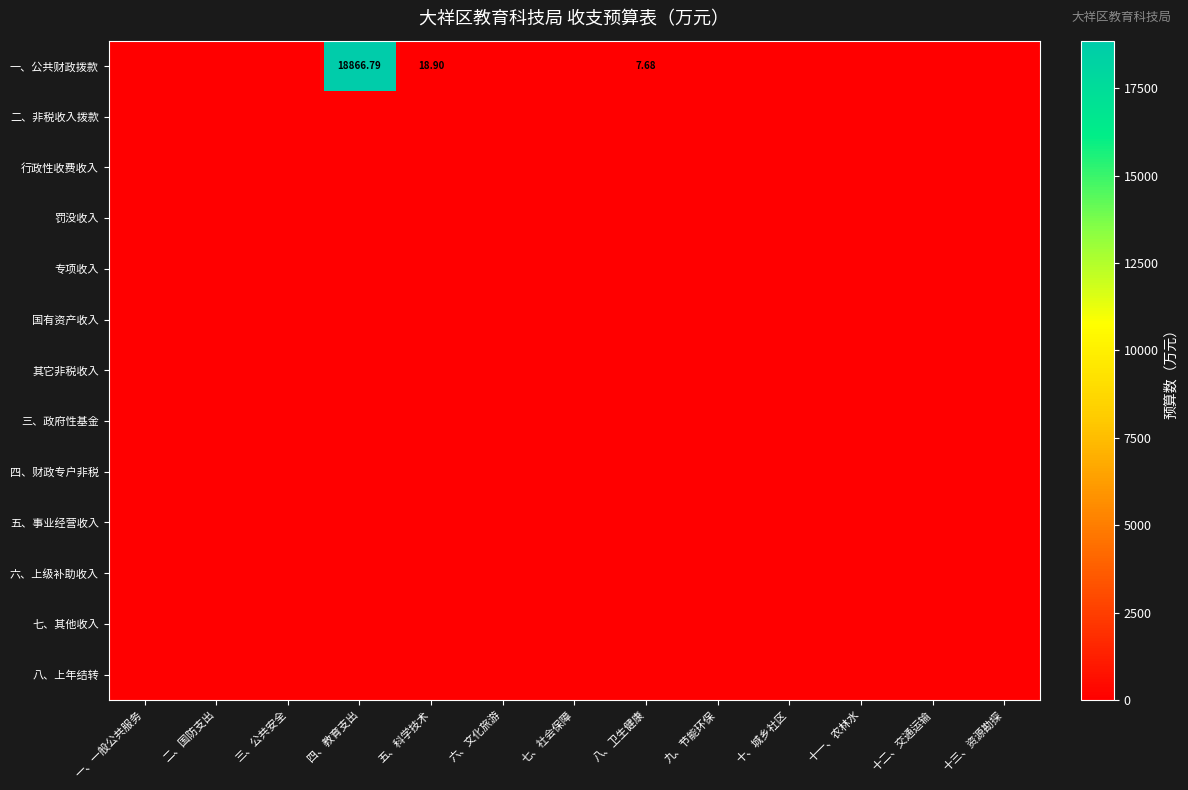

What is the total value across all series at 八、卫生健康?

7.7